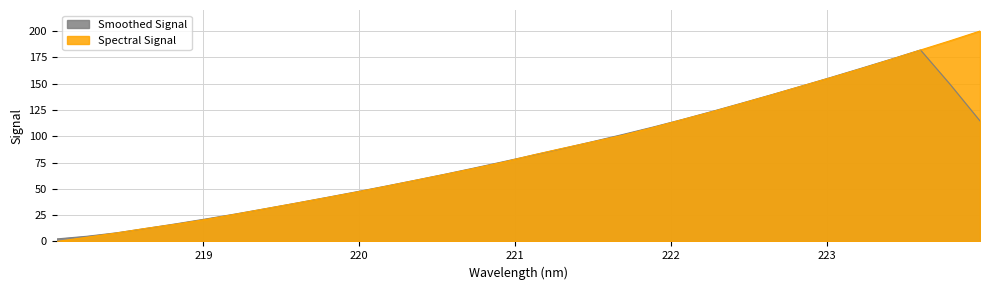

At which category does the chart reach its peak across all series?

223.9802